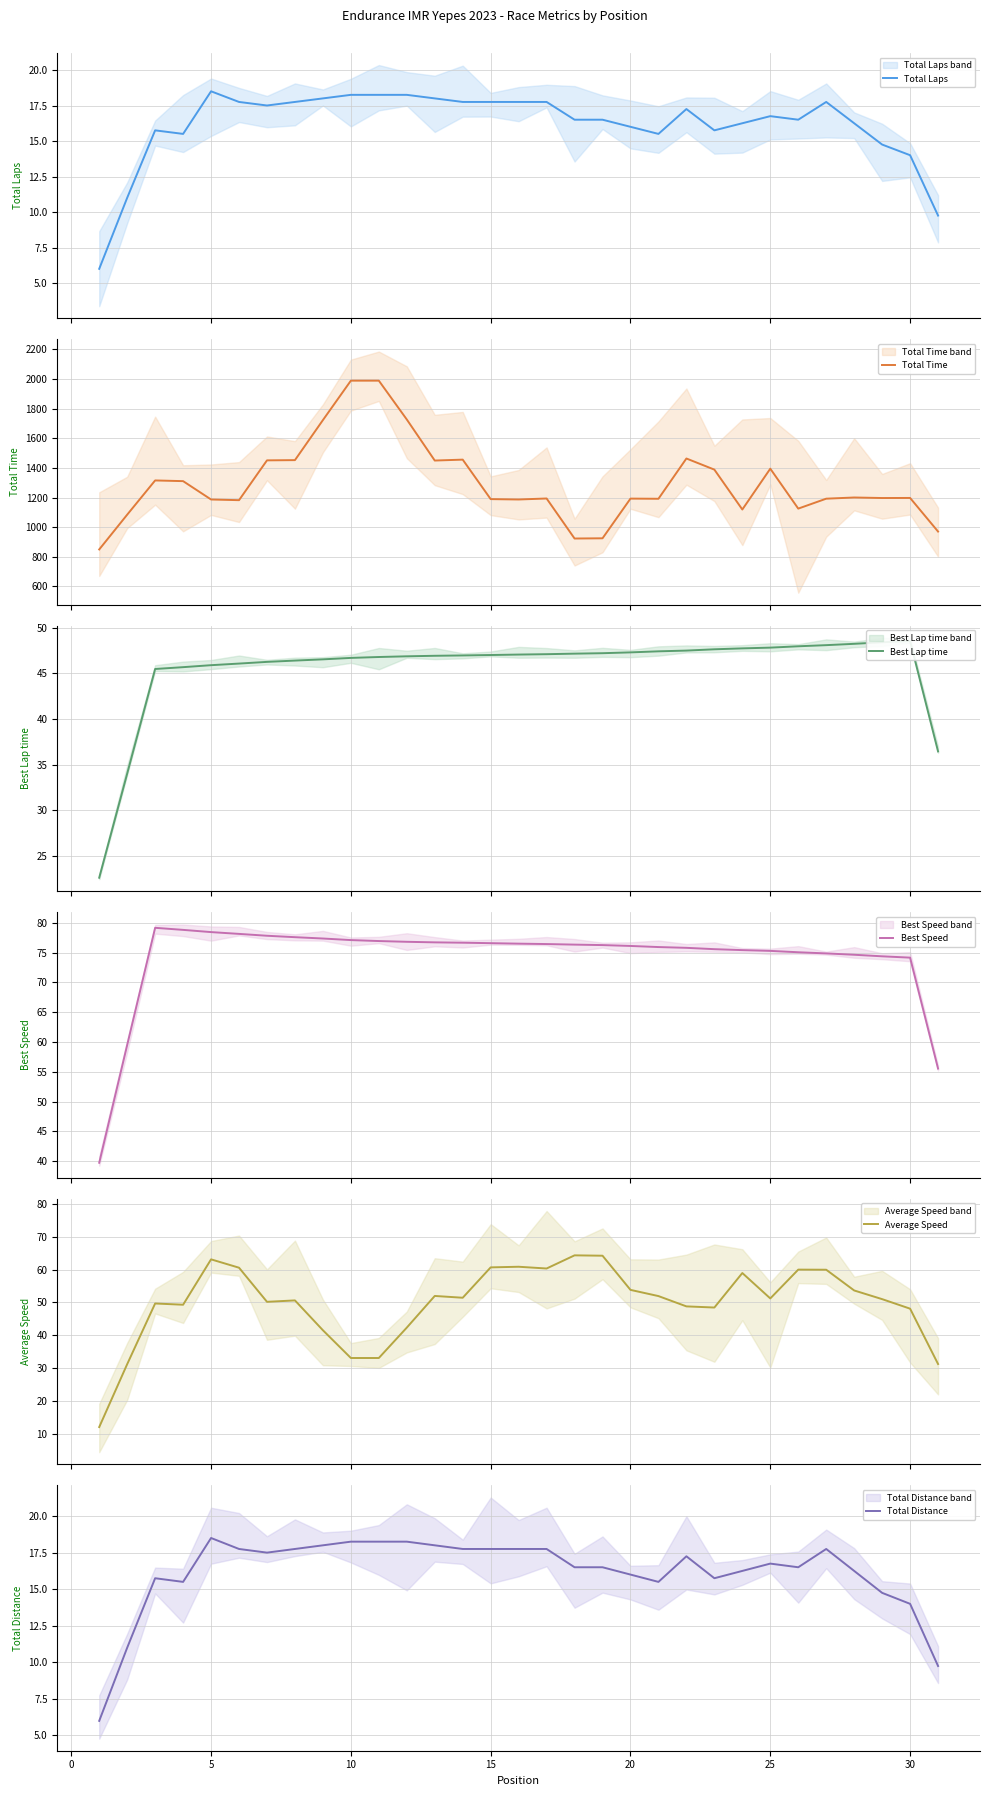

Reading left to right, list all the values displayed in this chart.

Total Laps: −5=6.0	0=11.0	5=15.8	10=15.5	15=18.5	20=17.8	25=17.5	30=17.8	35=18.0	9=18.2	10=18.2	11=18.2	12=18.0	13=17.8	14=17.8	15=17.8	16=17.8	17=16.5	18=16.5	19=16.0	20=15.5	21=17.2	22=15.8	23=16.2	24=16.8	25=16.5	26=17.8	27=16.2	28=14.8	29=14.0	30=9.8
Total Time: −5=849.7	0=1084.3	5=1315.2	10=1310.5	15=1186.7	20=1182.1	25=1450.7	30=1452.3	35=1722.3	9=1988.3	10=1988.3	11=1726.4	12=1449.5	13=1455.6	14=1189.3	15=1186.8	16=1193.5	17=923.5	18=925.0	19=1192.7	20=1191.6	21=1463.2	22=1388.2	23=1119.2	24=1394.5	25=1125.2	26=1192.2	27=1200.2	28=1196.7	29=1197.2	30=970.6
Best Lap time: −5=22.6	0=34.0	5=45.5	10=45.7	15=45.9	20=46.1	25=46.3	30=46.4	35=46.5	9=46.7	10=46.8	11=46.9	12=46.9	13=47.0	14=47.0	15=47.1	16=47.1	17=47.2	18=47.2	19=47.3	20=47.4	21=47.5	22=47.6	23=47.7	24=47.8	25=48.0	26=48.1	27=48.2	28=48.4	29=48.5	30=36.5
Best Speed: −5=39.7	0=59.5	5=79.2	10=78.8	15=78.4	20=78.1	25=77.8	30=77.6	35=77.4	9=77.1	10=76.9	11=76.8	12=76.7	13=76.7	14=76.6	15=76.5	16=76.4	17=76.3	18=76.3	19=76.1	20=75.9	21=75.8	22=75.6	23=75.4	24=75.3	25=75.1	26=74.9	27=74.6	28=74.4	29=74.2	30=55.5
Average Speed: −5=12.0	0=31.2	5=49.7	10=49.3	15=63.1	20=60.6	25=50.2	30=50.6	35=41.5	9=33.0	10=33.0	11=42.3	12=52.0	13=51.4	14=60.7	15=60.9	16=60.3	17=64.4	18=64.2	19=53.8	20=51.9	21=48.8	22=48.4	23=59.0	24=51.2	25=60.0	26=60.0	27=53.6	28=51.0	29=48.1	30=31.2
Total Distance: −5=6.0	0=11.0	5=15.8	10=15.5	15=18.5	20=17.8	25=17.5	30=17.8	35=18.0	9=18.2	10=18.2	11=18.2	12=18.0	13=17.8	14=17.8	15=17.8	16=17.8	17=16.5	18=16.5	19=16.0	20=15.5	21=17.2	22=15.8	23=16.2	24=16.8	25=16.5	26=17.8	27=16.2	28=14.8	29=14.0	30=9.8